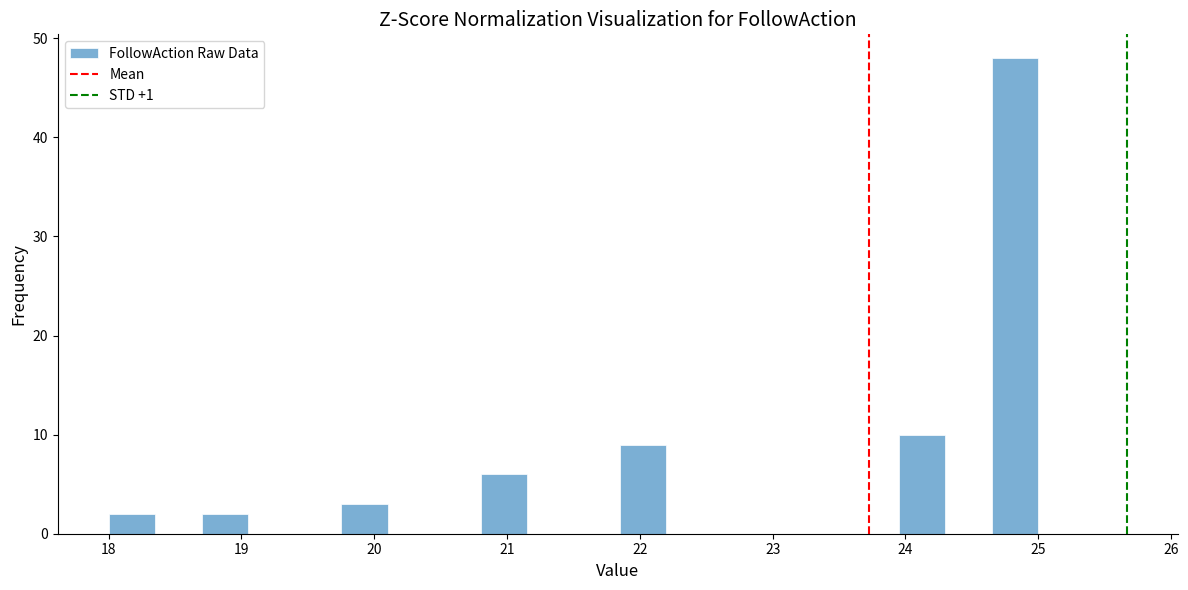

Read against the x-axis, roughly where is the centre of the tallest bar?

24.8